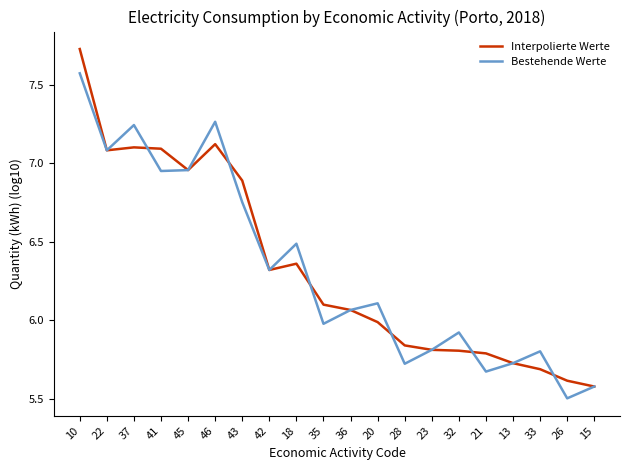

What value does the Interpolierte Werte series have at 20?

6.0